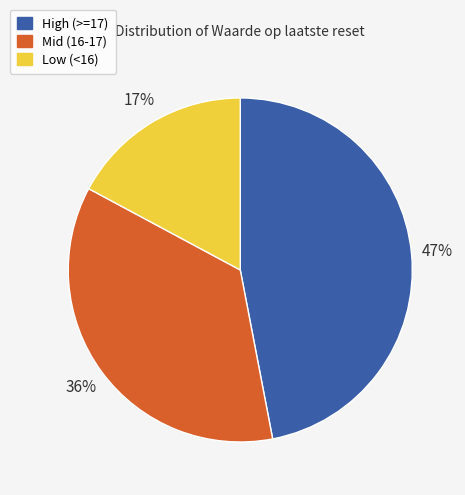

Does any single category account for the majority?

No